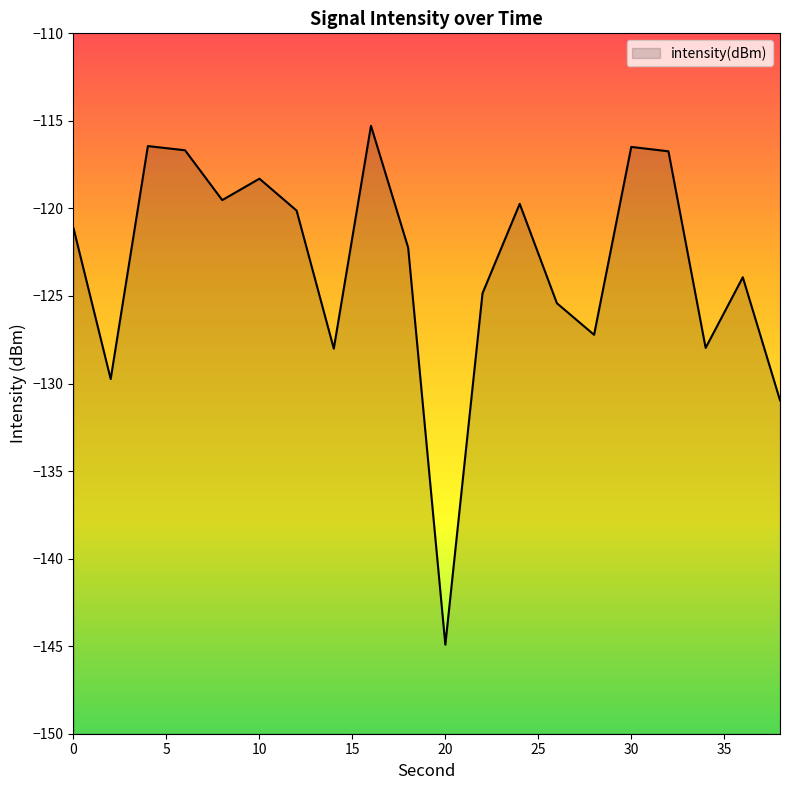

Which label corresponds to the largest value in the chart?

16